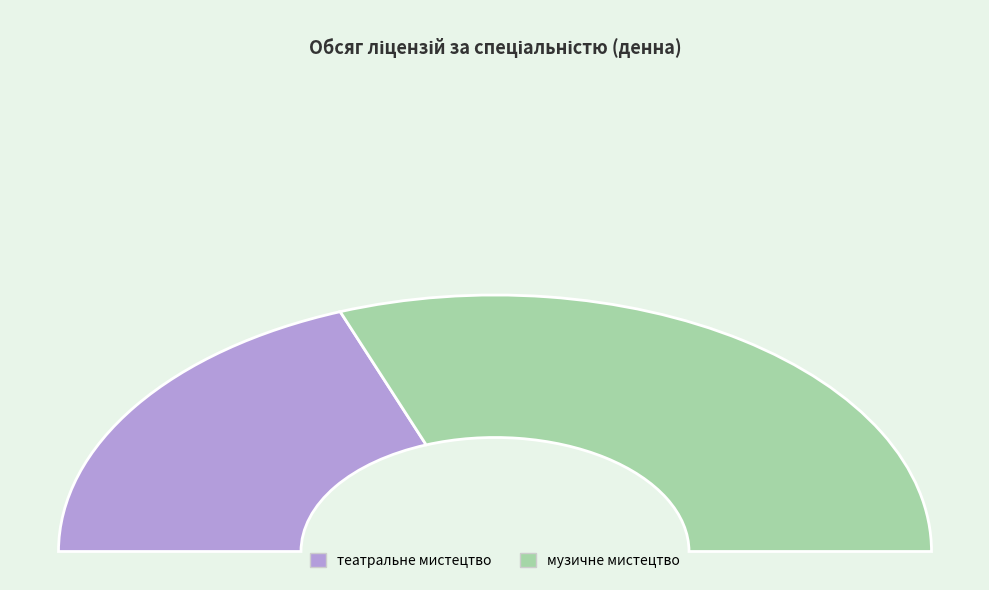

How many slices are in this pie chart?

2